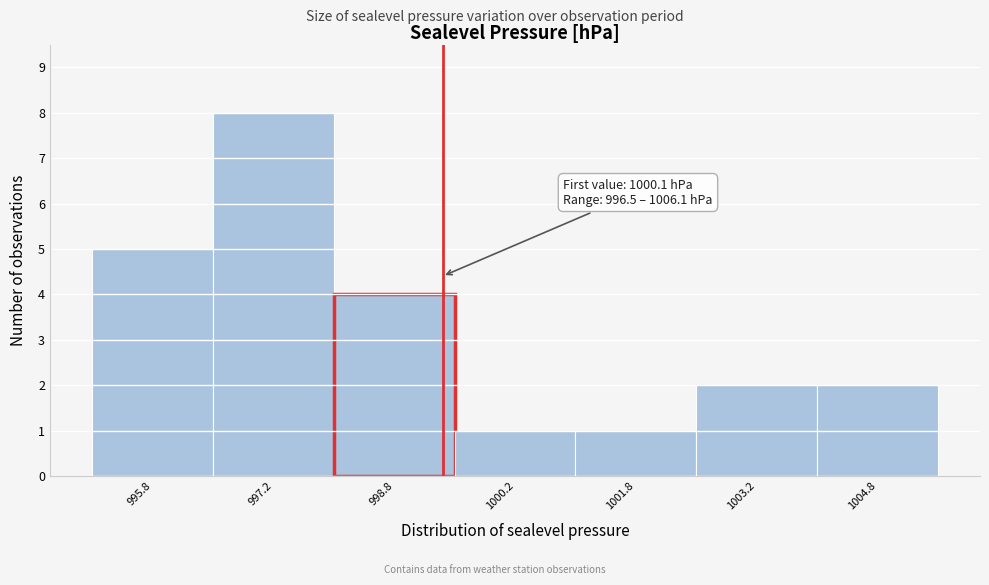

Reading left to right, what are all the values shown in this chart?

995.8=5	997.2=8	998.8=4	1000.2=1	1001.8=1	1003.2=2	1004.8=2